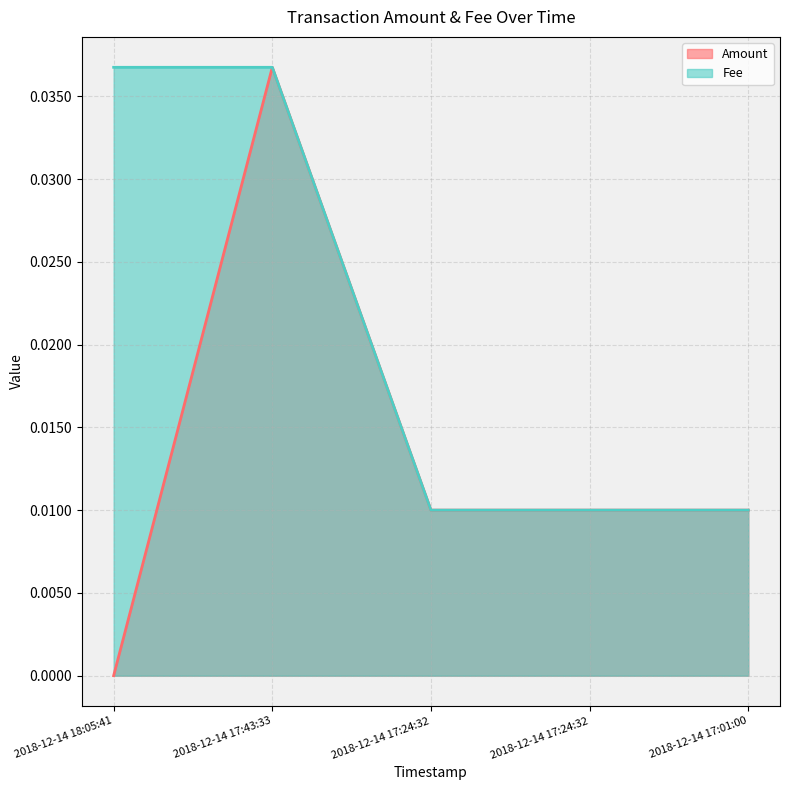

At which label does Fee reach its minimum?

2018-12-14 17:24:32